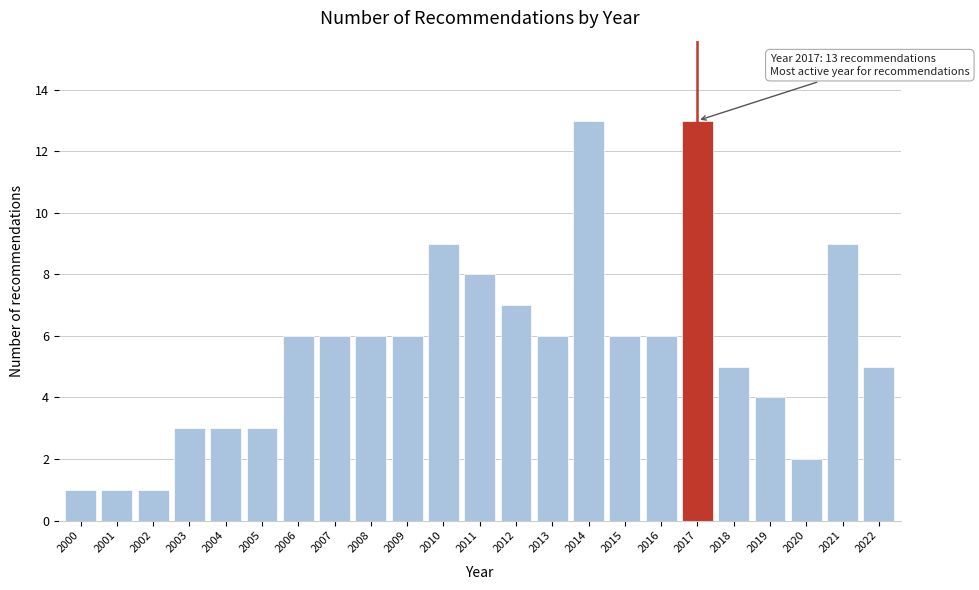

Reading left to right, extract all data points from this chart.

2000=1	2001=1	2002=1	2003=3	2004=3	2005=3	2006=6	2007=6	2008=6	2009=6	2010=9	2011=8	2012=7	2013=6	2014=13	2015=6	2016=6	2017=13	2018=5	2019=4	2020=2	2021=9	2022=5